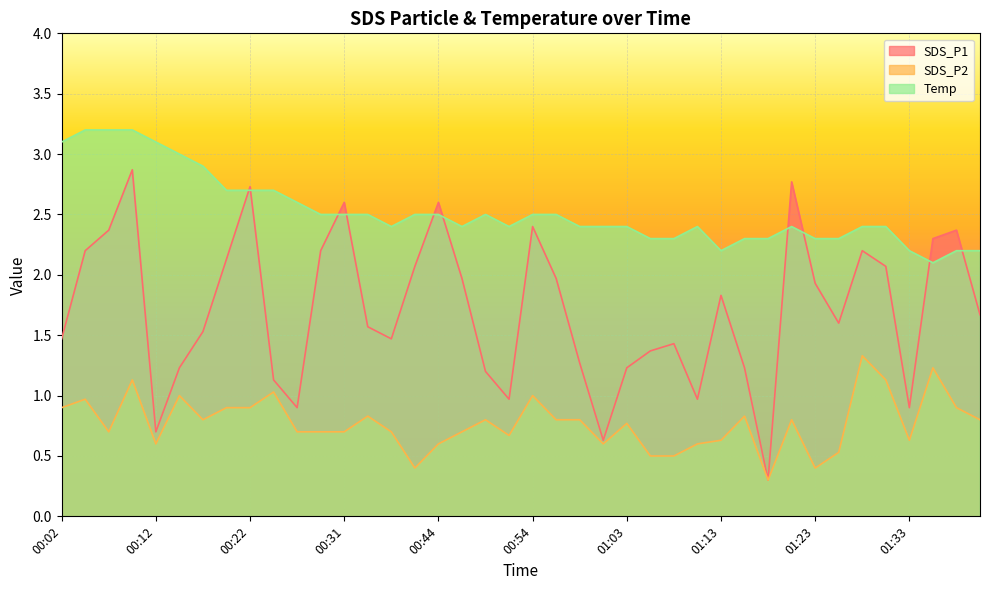

True or false: Temp has more than 0 interior local peaks.

True